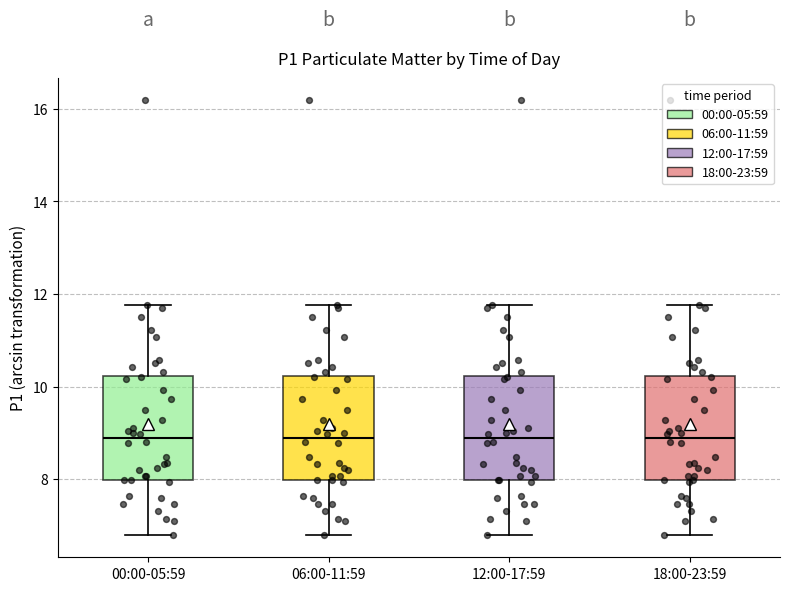

Reading left to right, read every box against the y-axis: the position of its median line, the range the box covers, and the ends of its whiskers. The values are not printed on the chart, so give them approximately, as read against the axis.

00:00-05:59: median 8.8, box 8.0 to 10.2, whiskers 6.8 to 11.8
06:00-11:59: median 8.8, box 8.0 to 10.2, whiskers 6.8 to 11.8
12:00-17:59: median 8.8, box 8.0 to 10.2, whiskers 6.8 to 11.8
18:00-23:59: median 8.8, box 8.0 to 10.2, whiskers 6.8 to 11.8